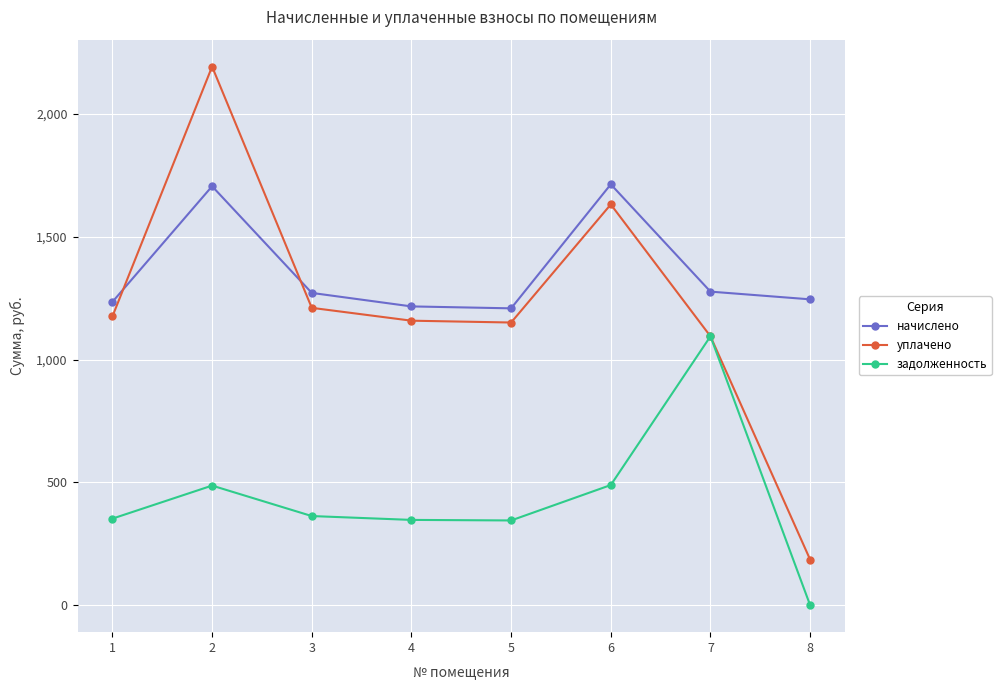

What is the difference between the second highest and minimum values in the начислено series?

497.0